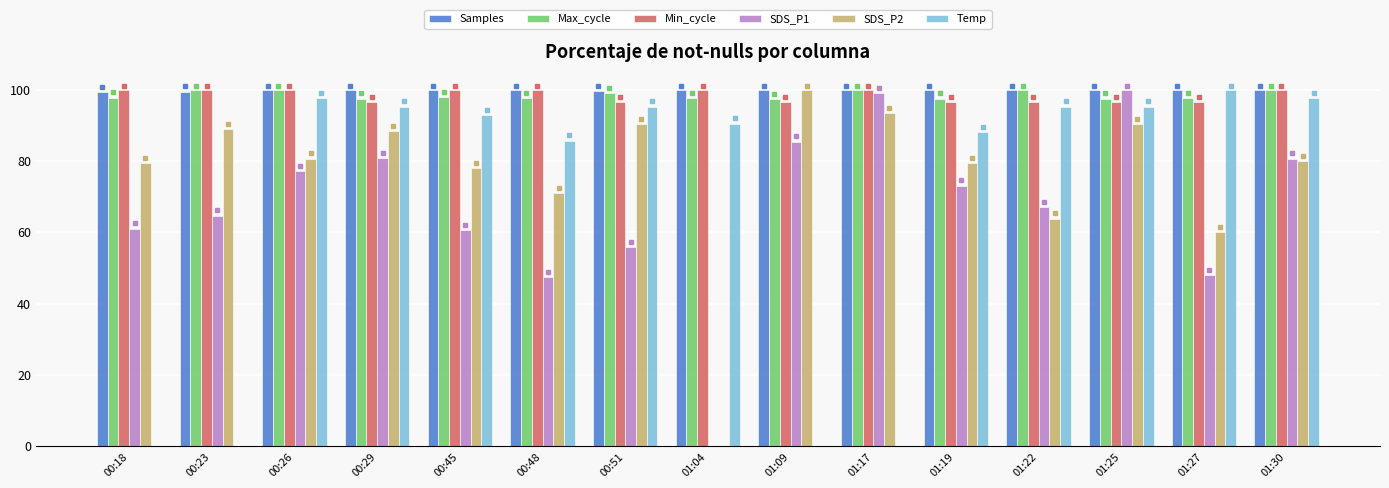

The Temp series shows 85.7 at 00:48. True or false?

True